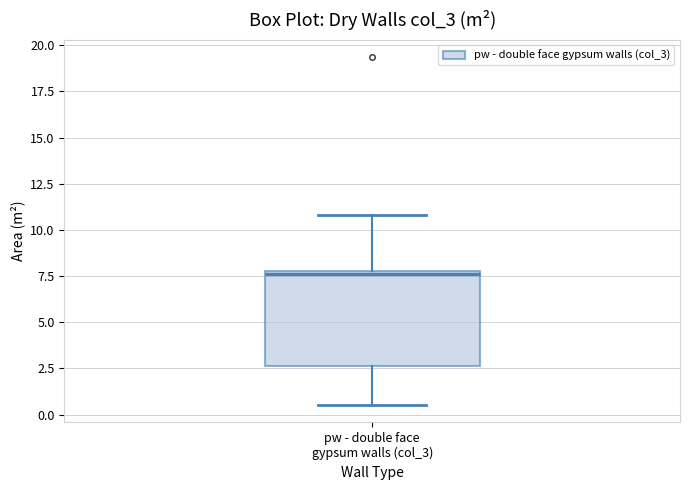

Where does the median line of the box for pw - double face gypsum walls (col_3) sit on the y-axis? The values are not printed on the chart, so give them approximately, as read against the axis.

7.5